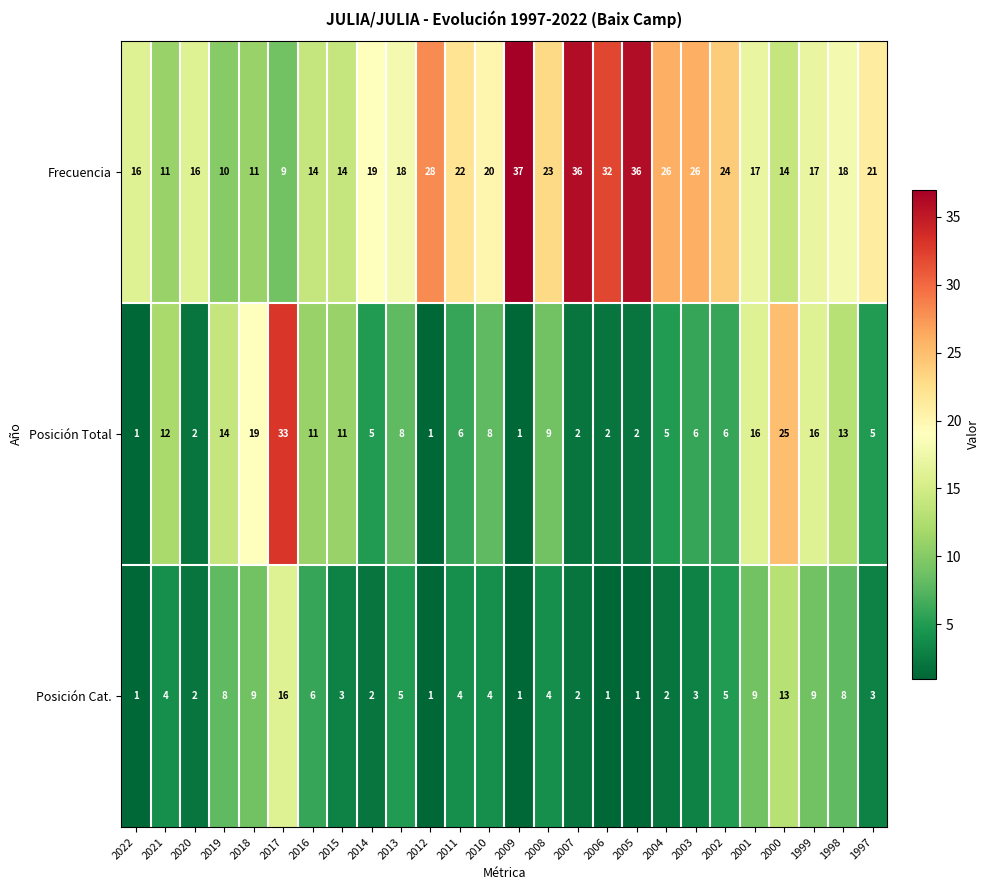

At which category is the sum across all series the highest?

2017